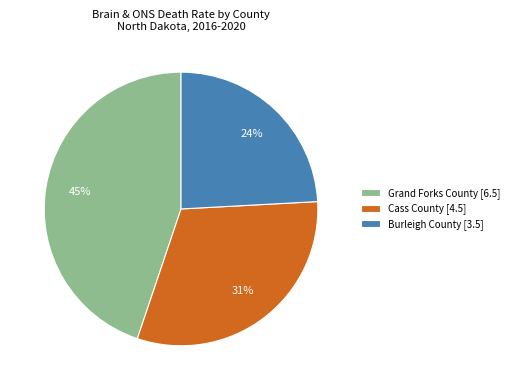

Is it true that Grand Forks County is 33% of the pie?

False